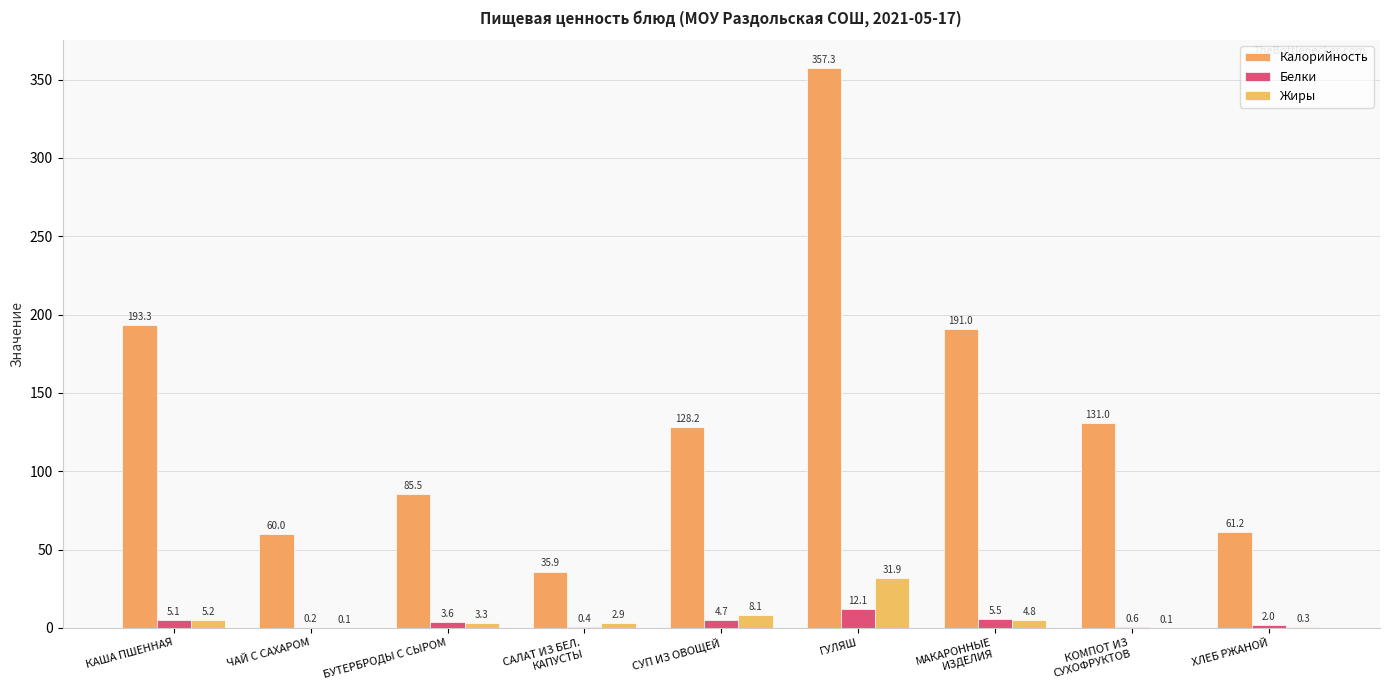

Reading right to left, transcribe all the data shown in this chart.

Калорийность: ХЛЕБ РЖАНОЙ=61.2	КОМПОТ ИЗ
СУХОФРУКТОВ=131.0	МАКАРОННЫЕ
ИЗДЕЛИЯ=191.0	ГУЛЯШ=357.3	СУП ИЗ ОВОЩЕЙ=128.2	САЛАТ ИЗ БЕЛ.
КАПУСТЫ=35.9	БУТЕРБРОДЫ С СЫРОМ=85.5	ЧАЙ С САХАРОМ=60.0	КАША ПШЕННАЯ=193.3
Белки: ХЛЕБ РЖАНОЙ=2.0	КОМПОТ ИЗ
СУХОФРУКТОВ=0.6	МАКАРОННЫЕ
ИЗДЕЛИЯ=5.5	ГУЛЯШ=12.1	СУП ИЗ ОВОЩЕЙ=4.7	САЛАТ ИЗ БЕЛ.
КАПУСТЫ=0.4	БУТЕРБРОДЫ С СЫРОМ=3.6	ЧАЙ С САХАРОМ=0.2	КАША ПШЕННАЯ=5.1
Жиры: ХЛЕБ РЖАНОЙ=0.3	КОМПОТ ИЗ
СУХОФРУКТОВ=0.1	МАКАРОННЫЕ
ИЗДЕЛИЯ=4.8	ГУЛЯШ=31.9	СУП ИЗ ОВОЩЕЙ=8.1	САЛАТ ИЗ БЕЛ.
КАПУСТЫ=2.9	БУТЕРБРОДЫ С СЫРОМ=3.3	ЧАЙ С САХАРОМ=0.1	КАША ПШЕННАЯ=5.2